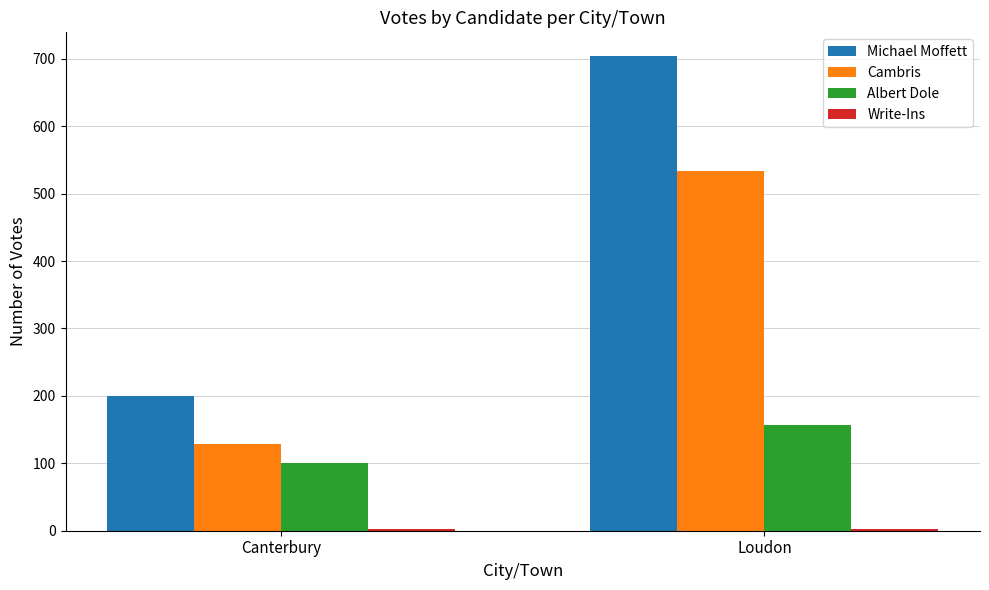

What is the sum of the Albert Dole values at Loudon and Canterbury?

257